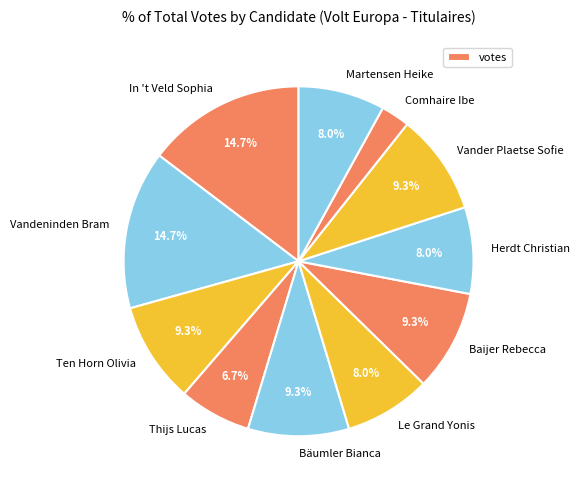

Which has a higher value, Comhaire Ibe or Bäumler Bianca?

Bäumler Bianca